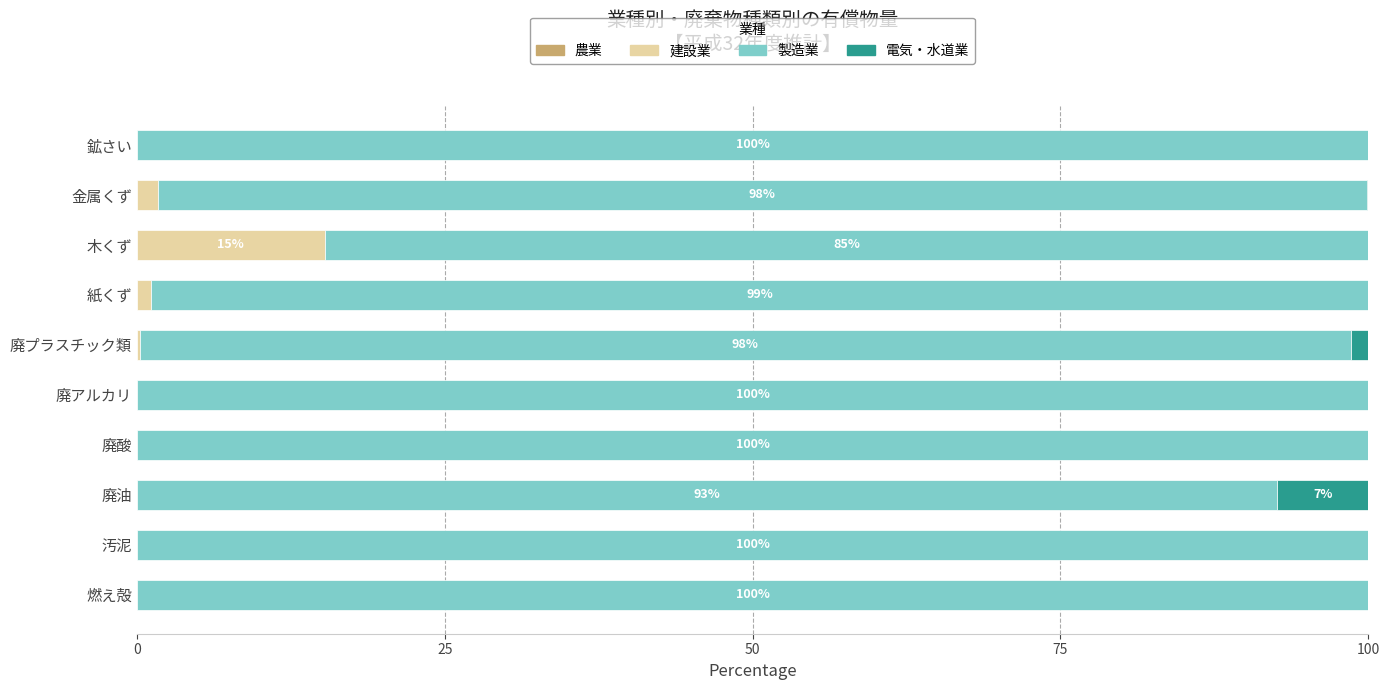

Is it true that 建設業 equals 0.0 at 汚泥?

True